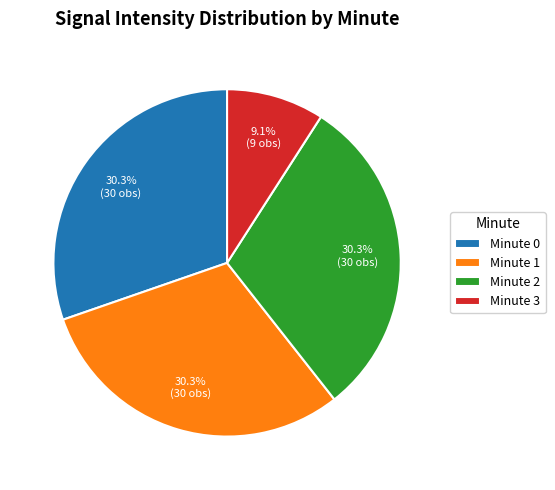

Does any single category account for the majority?

No